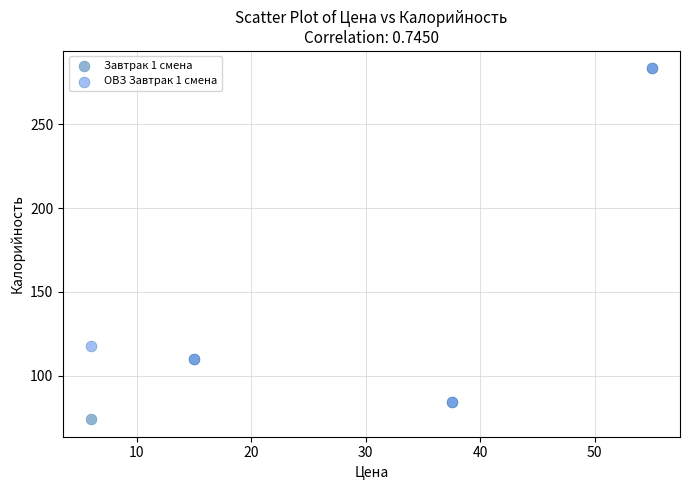

Which series has the widest spread of Y values?

Завтрак 1 смена